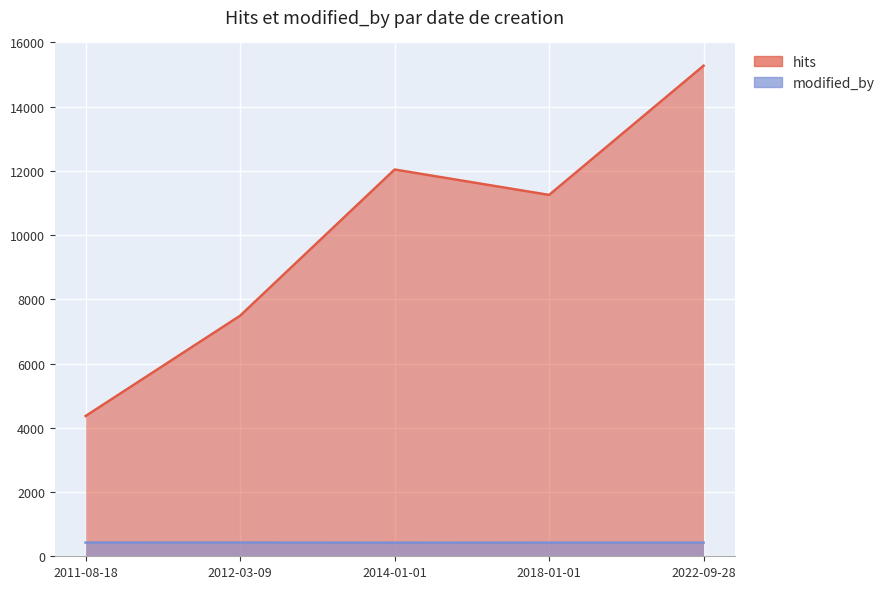

What is the approximate value of hits at 2014-01-01?

12043